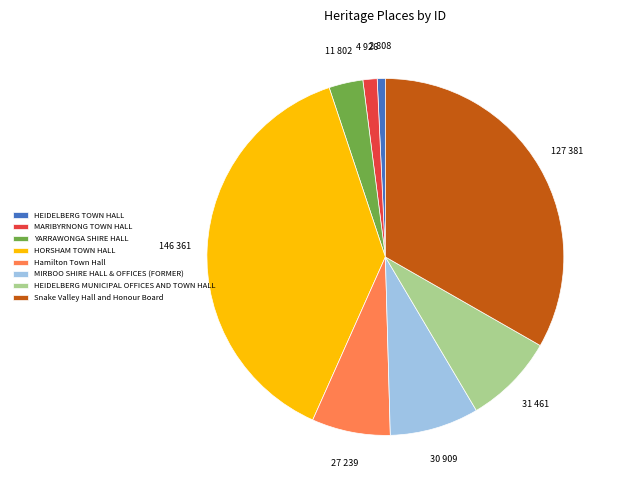

True or false: Hamilton Town Hall accounts for 1% of the total.

False